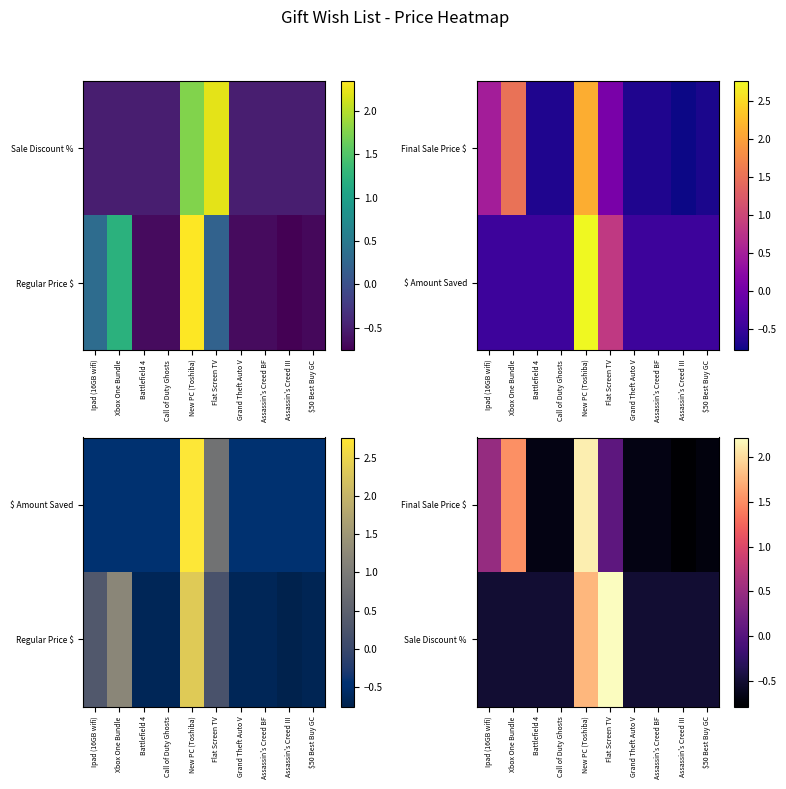

The value of Final Sale Price $ at Grand Theft Auto V is -0.7. True or false?

True